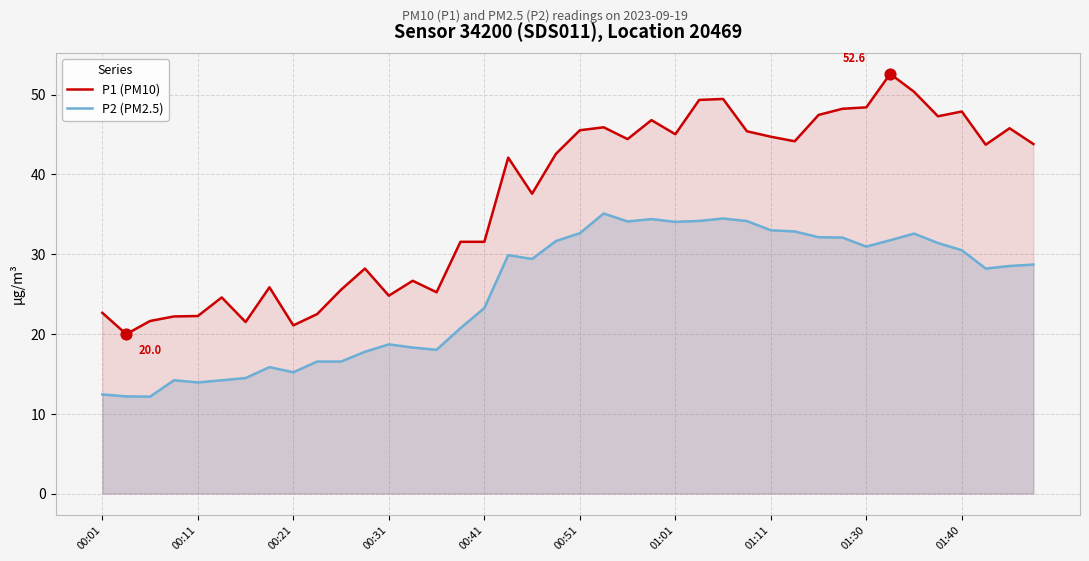

What are all the series names shown in the legend?

P1 (PM10), P2 (PM2.5)